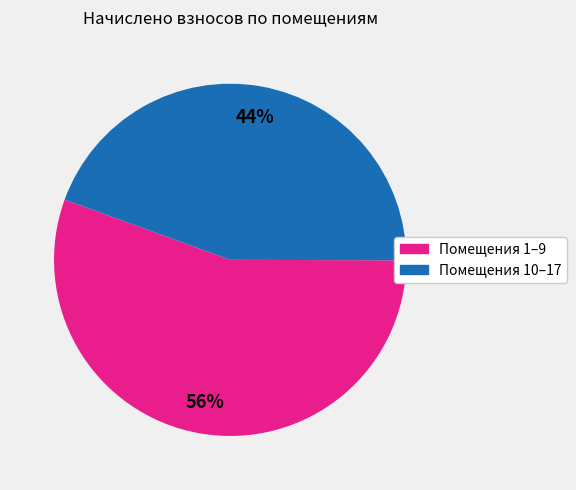

Is there any slice that represents more than half of the pie?

Yes